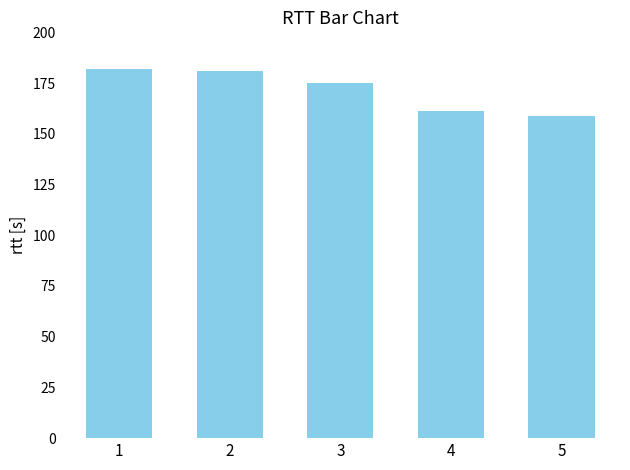

Is it true that the value at 2 is 181?

True